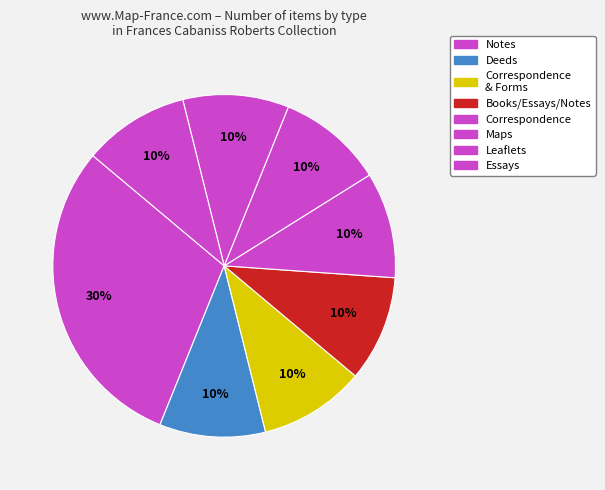

Count the number of slices in the pie.

8